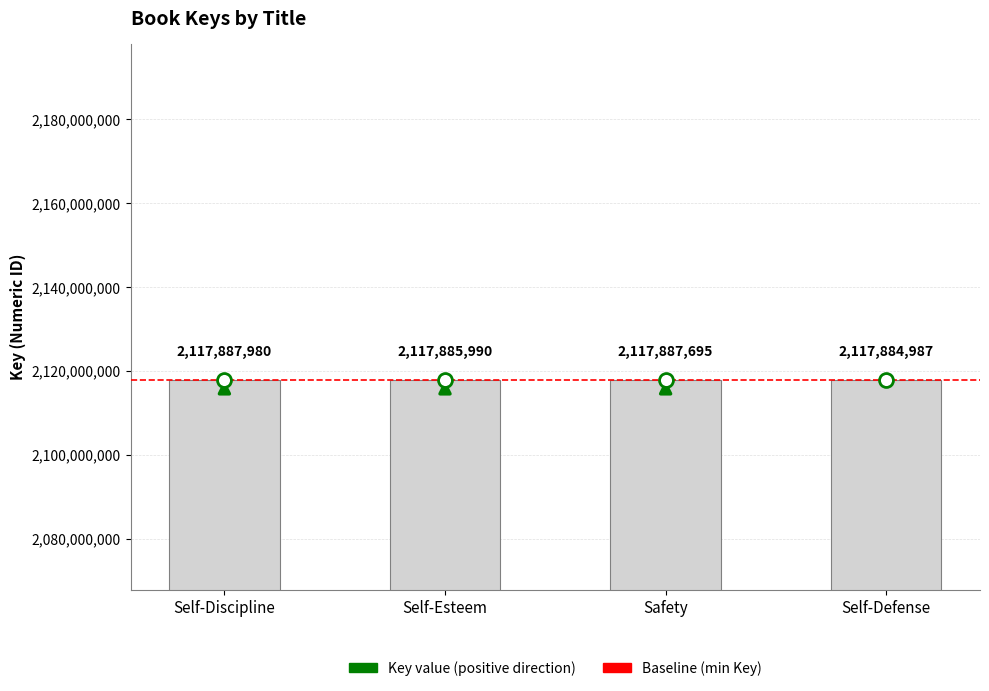

Reading left to right, what are all the values shown in this chart?

2117887980	2117885990	2117887695	2117884987